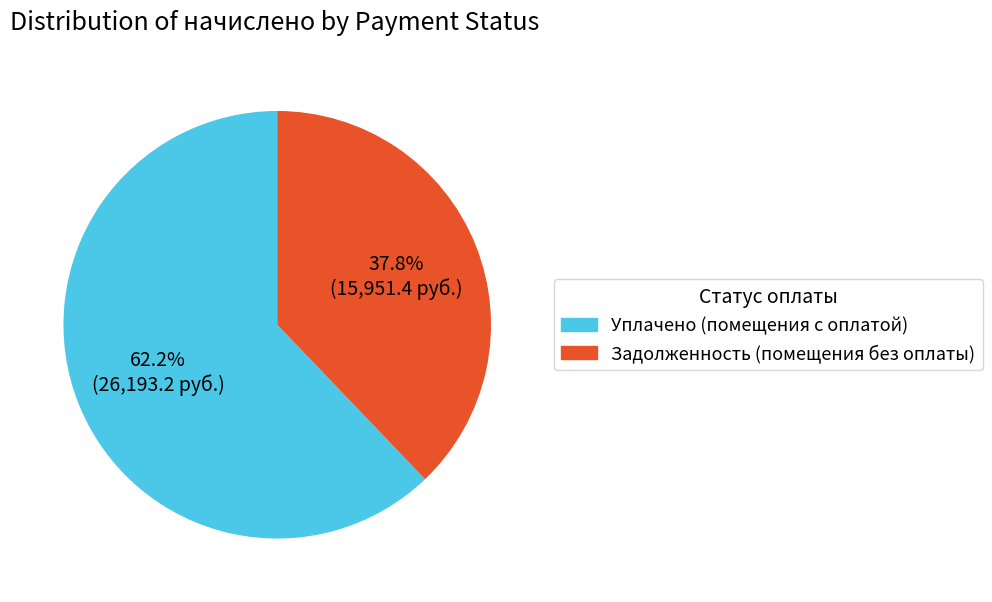

Does any single category account for the majority?

Yes